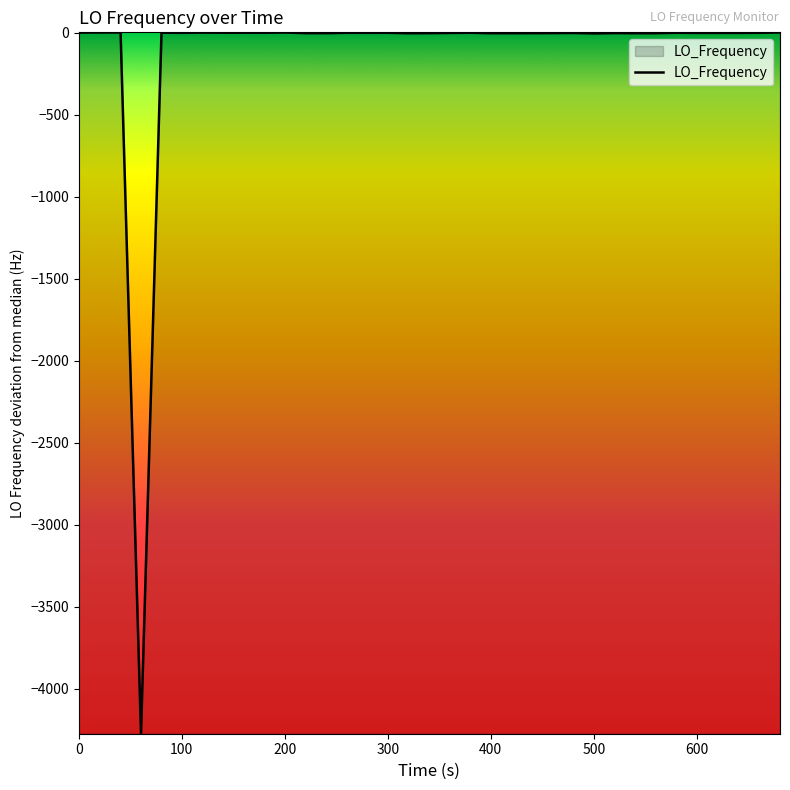

What is the smallest value displayed?

-4274.9